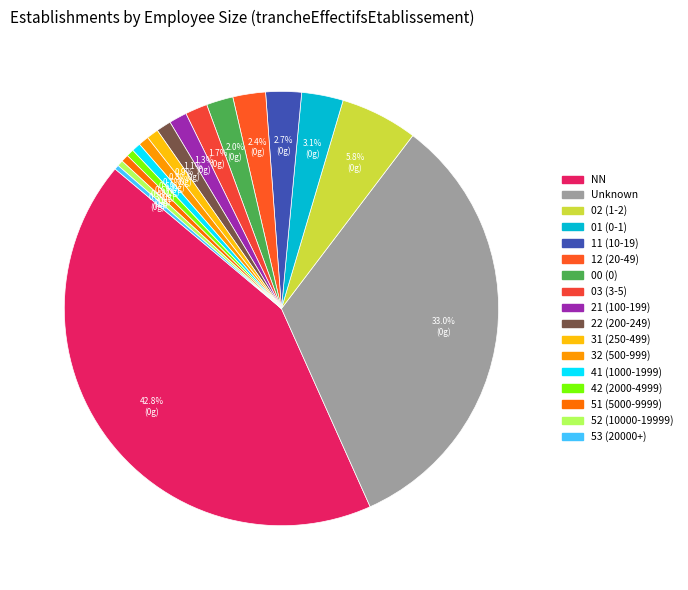

Count the number of slices in the pie.

17